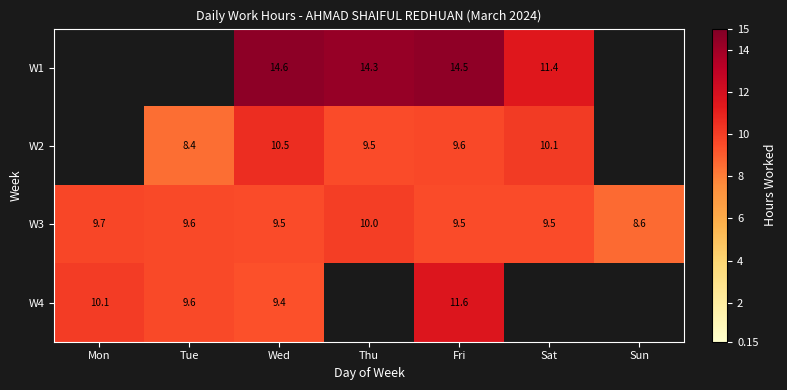

The value of W4 at Tue is 9.6. True or false?

True